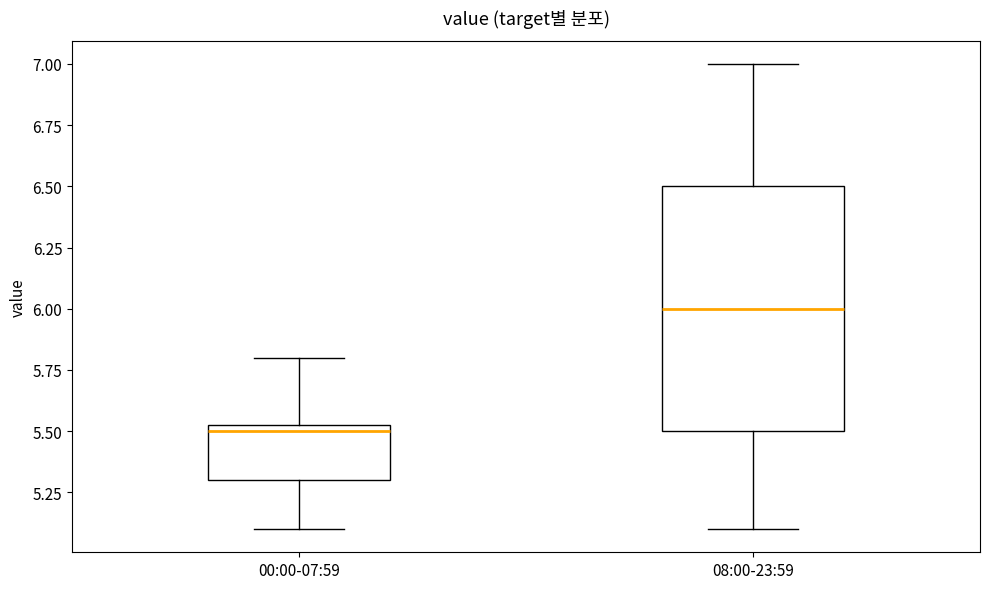

Reading left to right, read every box against the y-axis: the position of its median line, the range the box covers, and the ends of its whiskers. The values are not printed on the chart, so give them approximately, as read against the axis.

00:00-07:59: median 5.50, box 5.30 to 5.55, whiskers 5.10 to 5.80
08:00-23:59: median 6.00, box 5.50 to 6.50, whiskers 5.10 to 7.00